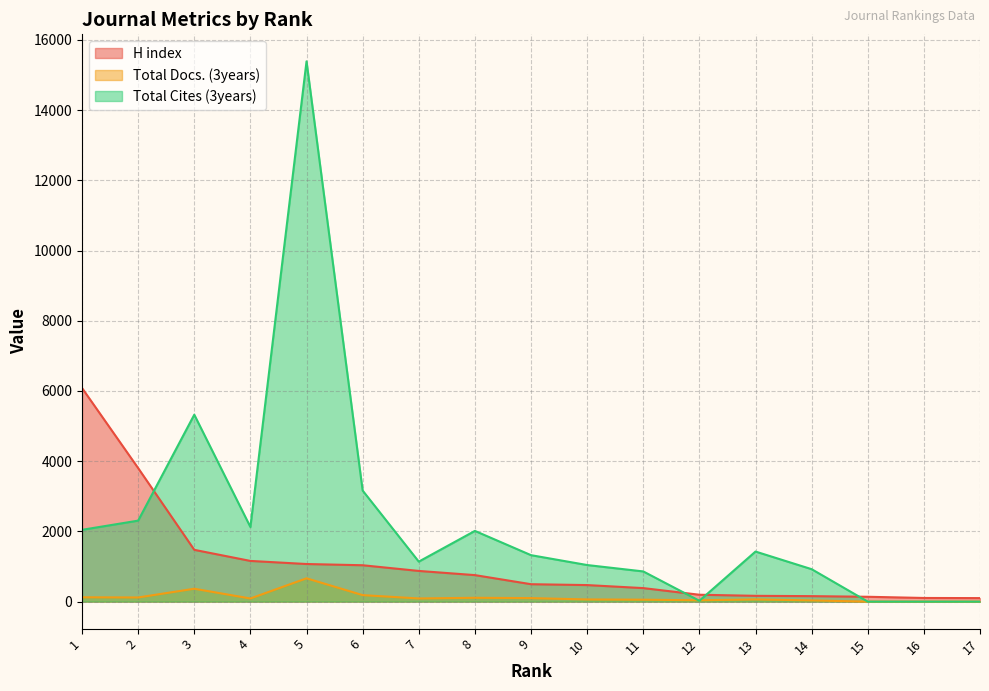

The value of Total Docs. (3years) at 6 is 185. True or false?

True